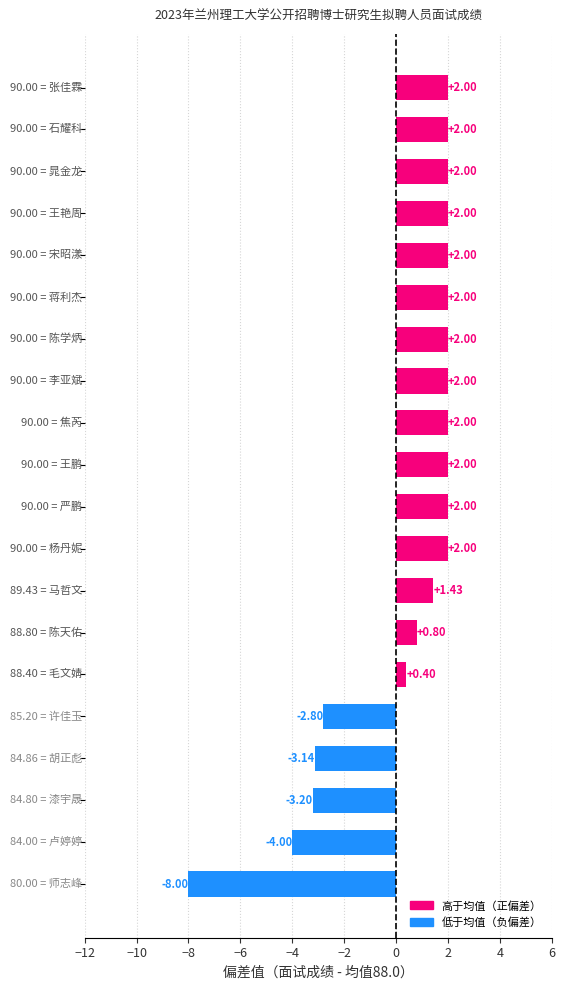

What is the sum of all values?

5.5